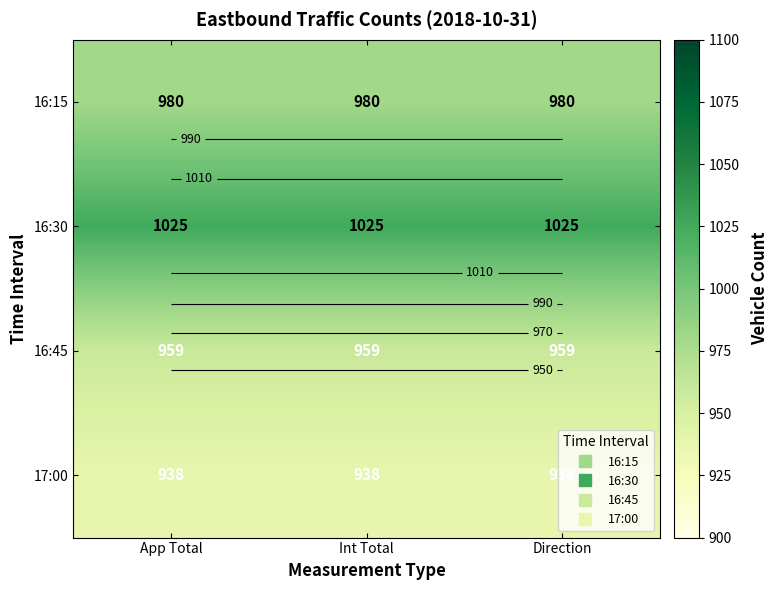

The 17:00 series shows 938 at Int Total. True or false?

True